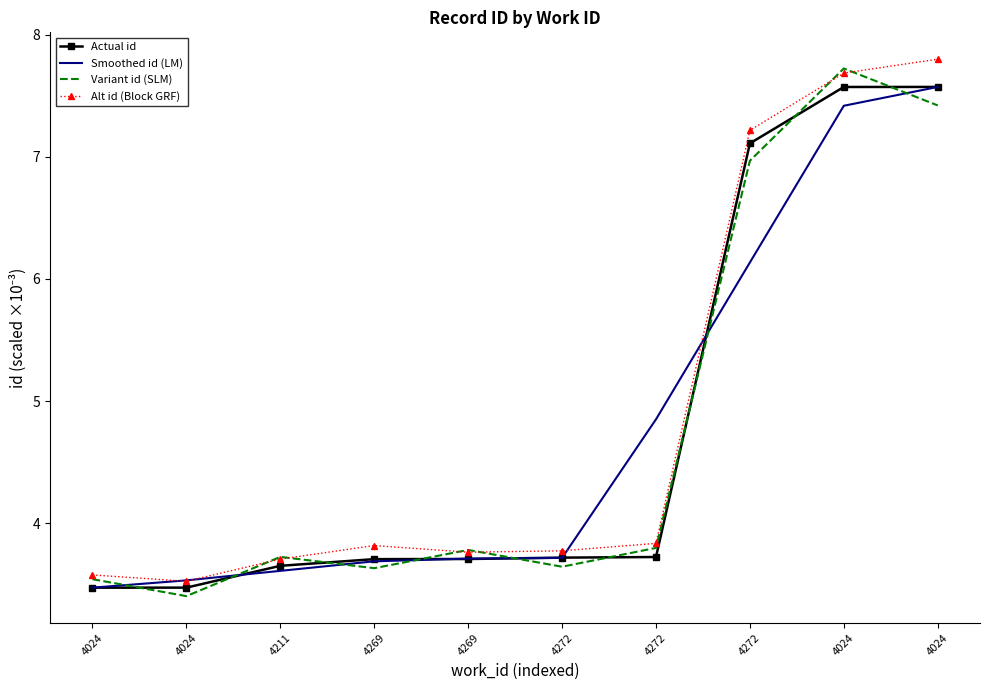

True or false: Alt id (Block GRF) and Actual id cross at least once.

False